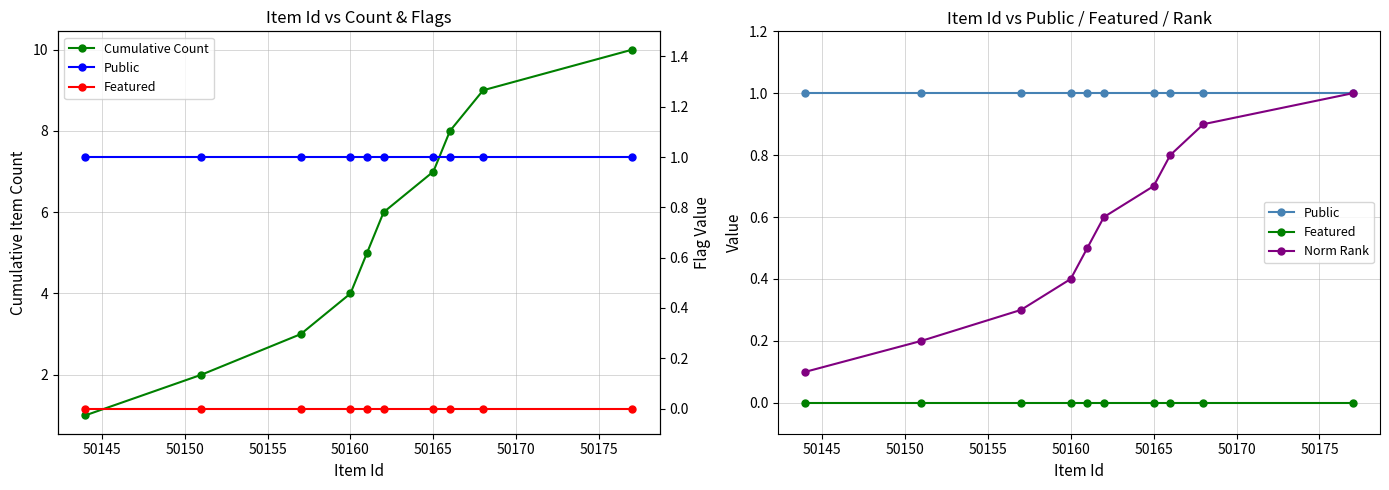

True or false: Public and Cumulative Count intersect in this chart.

False